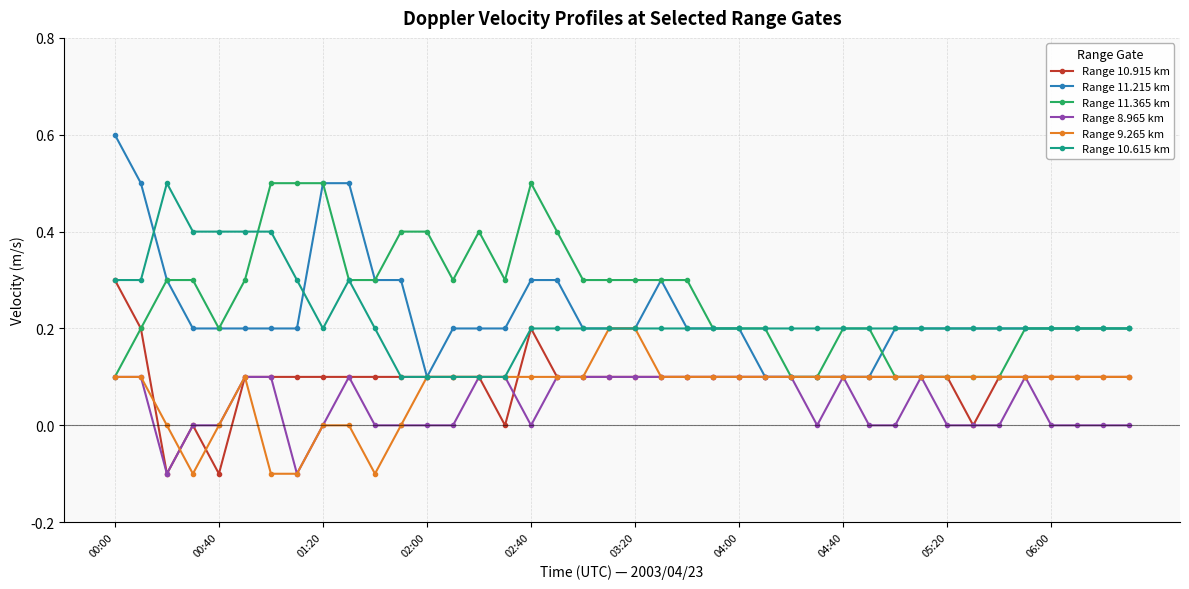

True or false: Range 9.265 km has more than 0 interior local peaks.

True